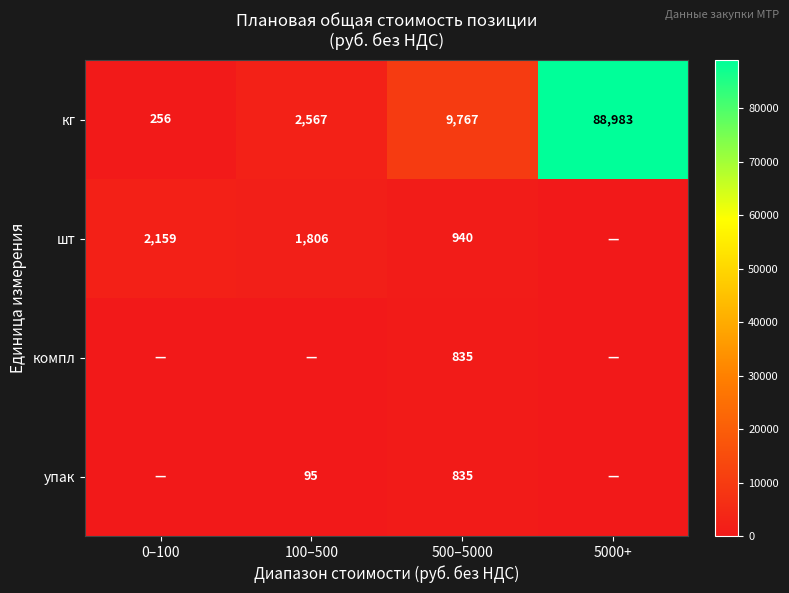

Rank the categories by кг value from highest to lowest.

5000+, 500–5000, 100–500, 0–100